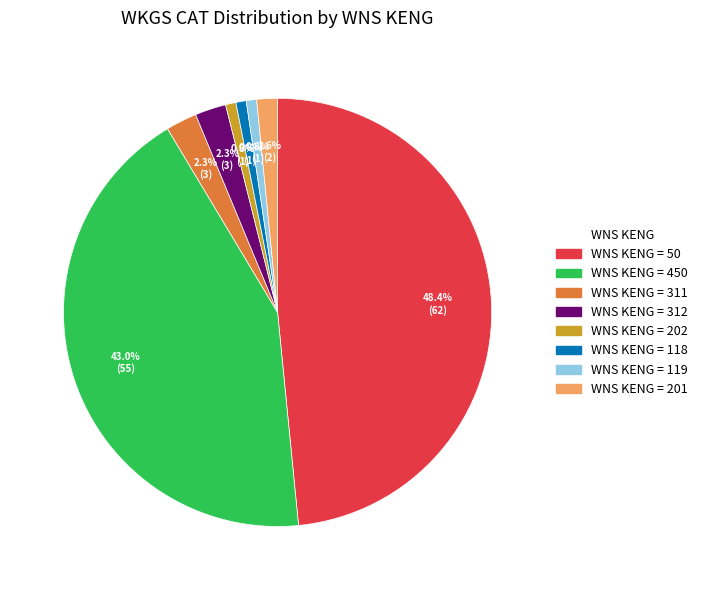

Do WNS KENG = 450 and WNS KENG = 119 together represent more than half of the pie?

No